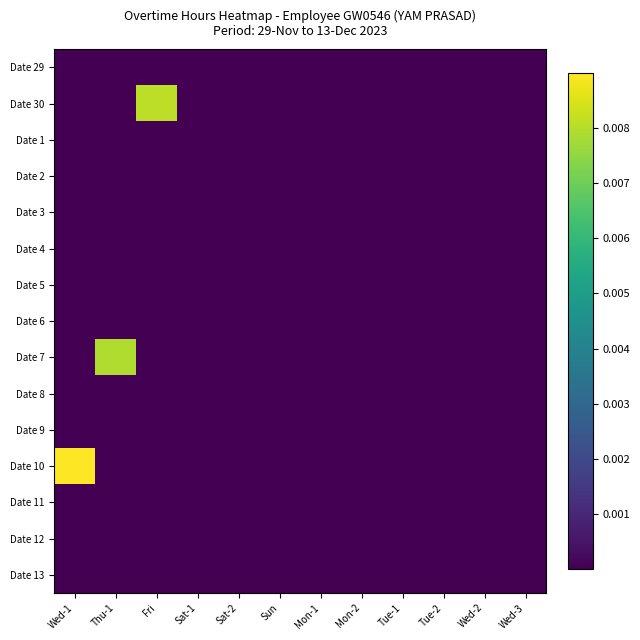

Reading left to right, extract all data points from this chart.

Date 29: Wed-1=0.0	Thu-1=0.0	Fri=0.0	Sat-1=0.0	Sat-2=0.0	Sun=0.0	Mon-1=0.0	Mon-2=0.0	Tue-1=0.0	Tue-2=0.0	Wed-2=0.0	Wed-3=0.0
Date 30: Wed-1=0.0	Thu-1=0.0	Fri=0.0	Sat-1=0.0	Sat-2=0.0	Sun=0.0	Mon-1=0.0	Mon-2=0.0	Tue-1=0.0	Tue-2=0.0	Wed-2=0.0	Wed-3=0.0
Date 1: Wed-1=0.0	Thu-1=0.0	Fri=0.0	Sat-1=0.0	Sat-2=0.0	Sun=0.0	Mon-1=0.0	Mon-2=0.0	Tue-1=0.0	Tue-2=0.0	Wed-2=0.0	Wed-3=0.0
Date 2: Wed-1=0.0	Thu-1=0.0	Fri=0.0	Sat-1=0.0	Sat-2=0.0	Sun=0.0	Mon-1=0.0	Mon-2=0.0	Tue-1=0.0	Tue-2=0.0	Wed-2=0.0	Wed-3=0.0
Date 3: Wed-1=0.0	Thu-1=0.0	Fri=0.0	Sat-1=0.0	Sat-2=0.0	Sun=0.0	Mon-1=0.0	Mon-2=0.0	Tue-1=0.0	Tue-2=0.0	Wed-2=0.0	Wed-3=0.0
Date 4: Wed-1=0.0	Thu-1=0.0	Fri=0.0	Sat-1=0.0	Sat-2=0.0	Sun=0.0	Mon-1=0.0	Mon-2=0.0	Tue-1=0.0	Tue-2=0.0	Wed-2=0.0	Wed-3=0.0
Date 5: Wed-1=0.0	Thu-1=0.0	Fri=0.0	Sat-1=0.0	Sat-2=0.0	Sun=0.0	Mon-1=0.0	Mon-2=0.0	Tue-1=0.0	Tue-2=0.0	Wed-2=0.0	Wed-3=0.0
Date 6: Wed-1=0.0	Thu-1=0.0	Fri=0.0	Sat-1=0.0	Sat-2=0.0	Sun=0.0	Mon-1=0.0	Mon-2=0.0	Tue-1=0.0	Tue-2=0.0	Wed-2=0.0	Wed-3=0.0
Date 7: Wed-1=0.0	Thu-1=0.0	Fri=0.0	Sat-1=0.0	Sat-2=0.0	Sun=0.0	Mon-1=0.0	Mon-2=0.0	Tue-1=0.0	Tue-2=0.0	Wed-2=0.0	Wed-3=0.0
Date 8: Wed-1=0.0	Thu-1=0.0	Fri=0.0	Sat-1=0.0	Sat-2=0.0	Sun=0.0	Mon-1=0.0	Mon-2=0.0	Tue-1=0.0	Tue-2=0.0	Wed-2=0.0	Wed-3=0.0
Date 9: Wed-1=0.0	Thu-1=0.0	Fri=0.0	Sat-1=0.0	Sat-2=0.0	Sun=0.0	Mon-1=0.0	Mon-2=0.0	Tue-1=0.0	Tue-2=0.0	Wed-2=0.0	Wed-3=0.0
Date 10: Wed-1=0.0	Thu-1=0.0	Fri=0.0	Sat-1=0.0	Sat-2=0.0	Sun=0.0	Mon-1=0.0	Mon-2=0.0	Tue-1=0.0	Tue-2=0.0	Wed-2=0.0	Wed-3=0.0
Date 11: Wed-1=0.0	Thu-1=0.0	Fri=0.0	Sat-1=0.0	Sat-2=0.0	Sun=0.0	Mon-1=0.0	Mon-2=0.0	Tue-1=0.0	Tue-2=0.0	Wed-2=0.0	Wed-3=0.0
Date 12: Wed-1=0.0	Thu-1=0.0	Fri=0.0	Sat-1=0.0	Sat-2=0.0	Sun=0.0	Mon-1=0.0	Mon-2=0.0	Tue-1=0.0	Tue-2=0.0	Wed-2=0.0	Wed-3=0.0
Date 13: Wed-1=0.0	Thu-1=0.0	Fri=0.0	Sat-1=0.0	Sat-2=0.0	Sun=0.0	Mon-1=0.0	Mon-2=0.0	Tue-1=0.0	Tue-2=0.0	Wed-2=0.0	Wed-3=0.0